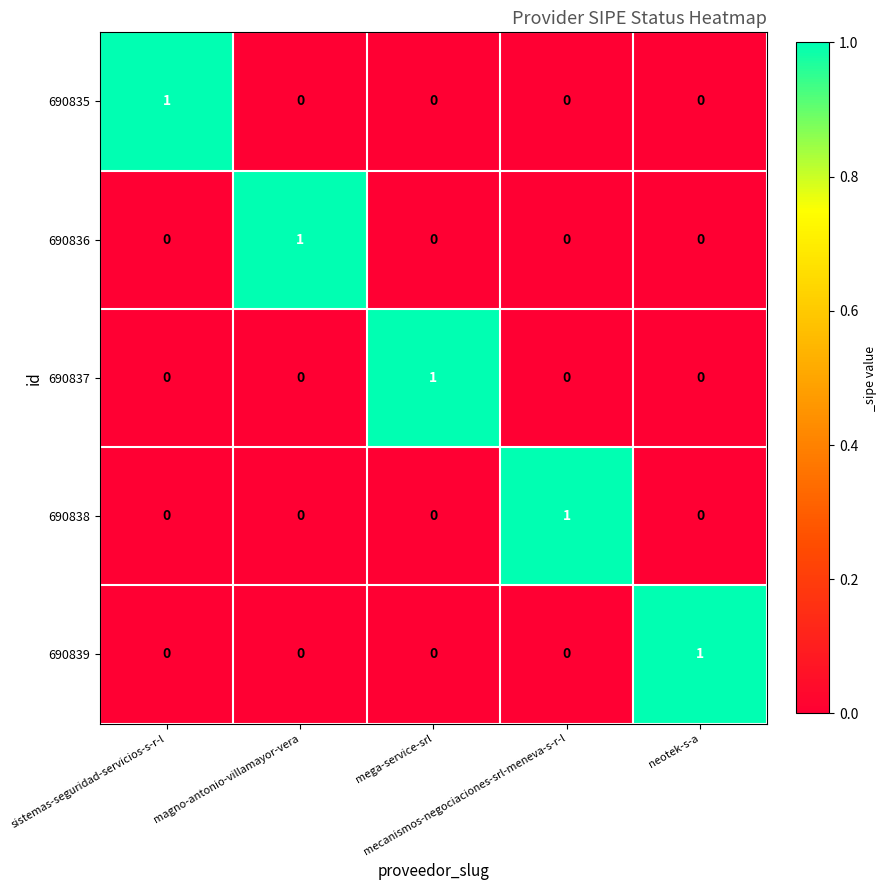

At how many categories does at least one series exceed 0?

5